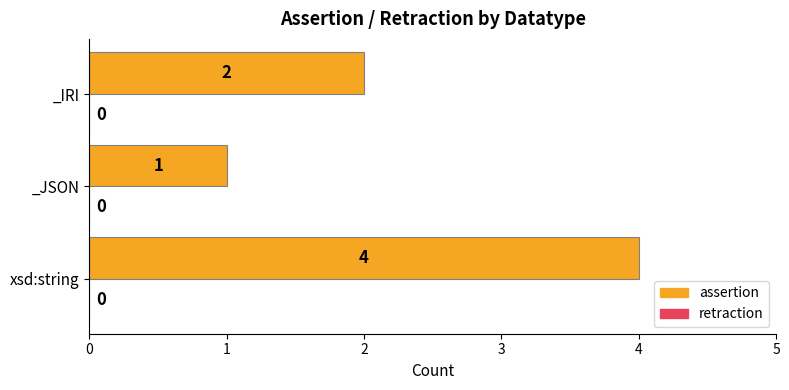

The value at _IRI is 2. True or false?

True